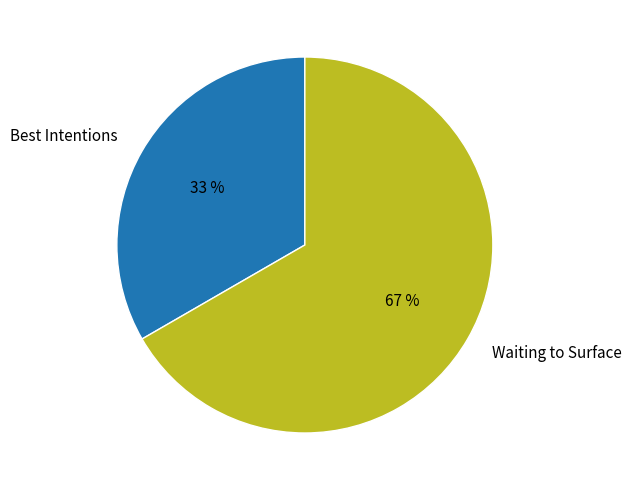

Between Waiting to Surface and Best Intentions, which is larger?

Waiting to Surface